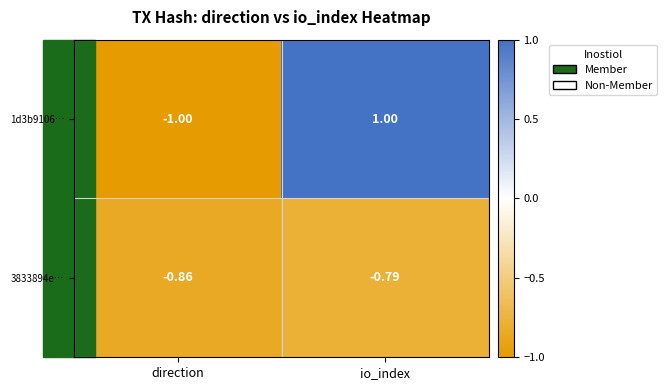

At which label does 3833894e… reach its minimum?

direction